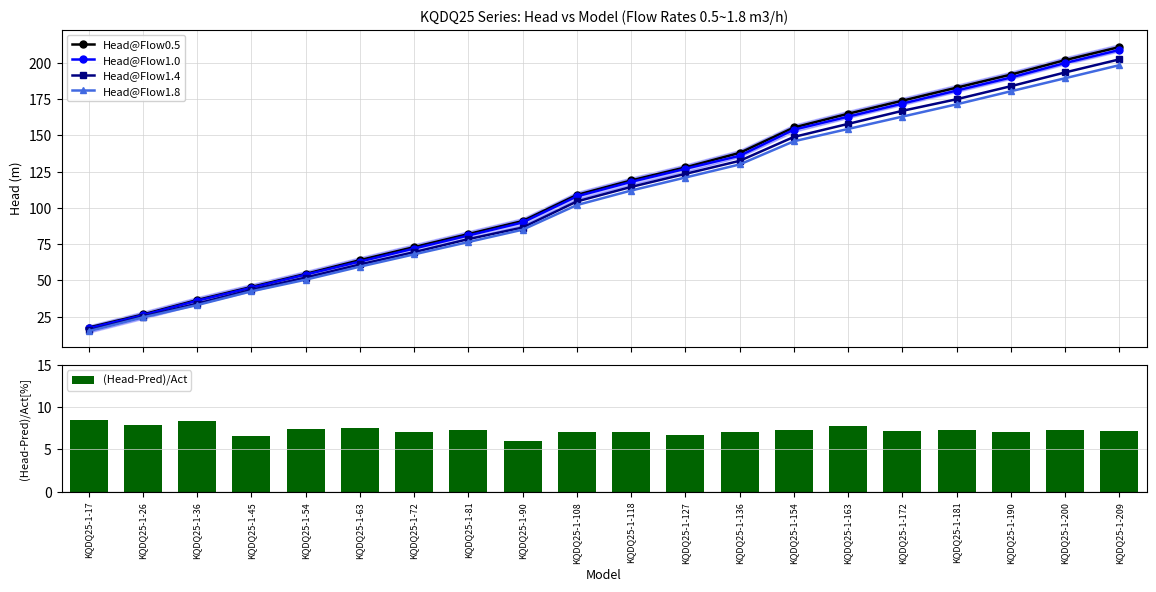

Rank the categories by Head@Flow1.4 value from highest to lowest.

KQDQ25-1-209, KQDQ25-1-200, KQDQ25-1-190, KQDQ25-1-181, KQDQ25-1-172, KQDQ25-1-163, KQDQ25-1-154, KQDQ25-1-136, KQDQ25-1-127, KQDQ25-1-118, KQDQ25-1-108, KQDQ25-1-90, KQDQ25-1-81, KQDQ25-1-72, KQDQ25-1-63, KQDQ25-1-54, KQDQ25-1-45, KQDQ25-1-36, KQDQ25-1-26, KQDQ25-1-17